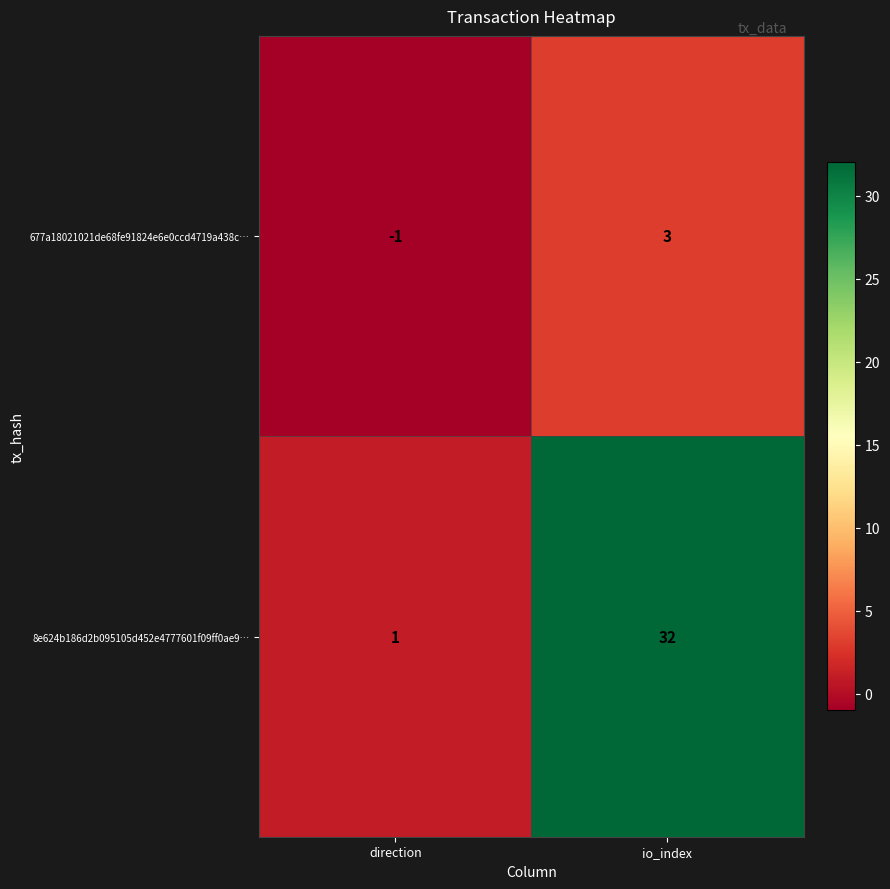

How many negative values does the 677a18021021de68fe91824e6e0ccd4719a438c… series have?

1